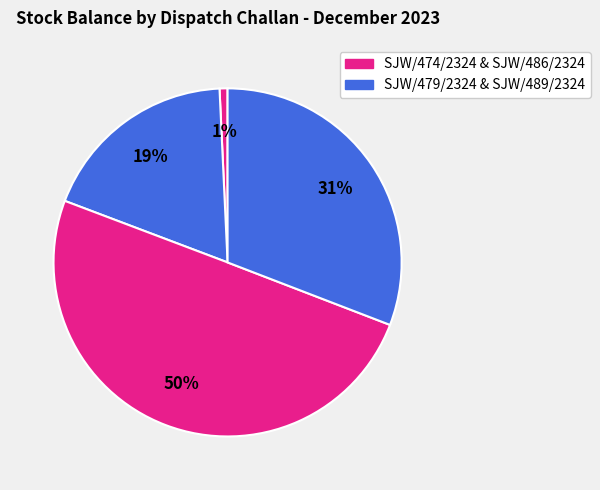

Rank the categories by value from lowest to highest.

SJW/474/2324, SJW/479/2324, SJW/489/2324, SJW/486/2324